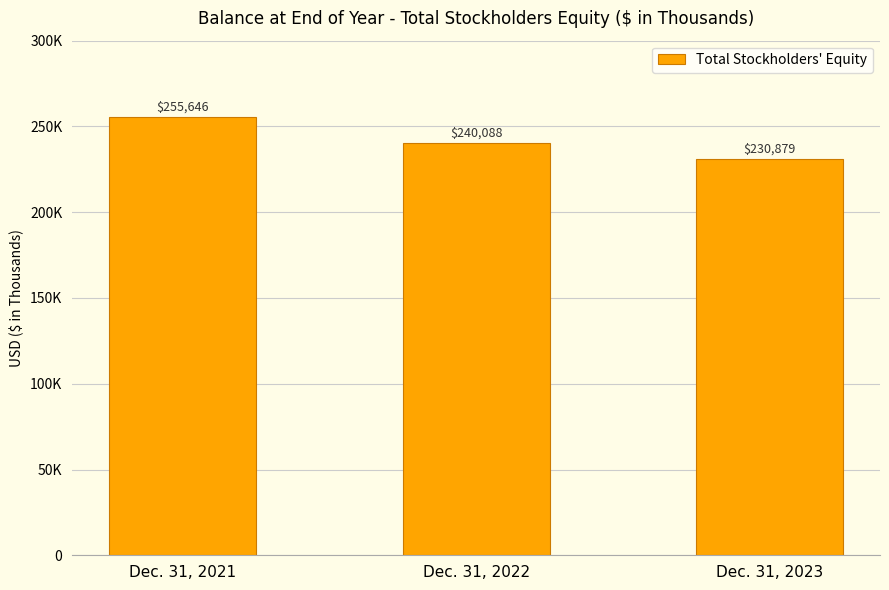

Which category has the lowest value across all series?

Dec. 31, 2023